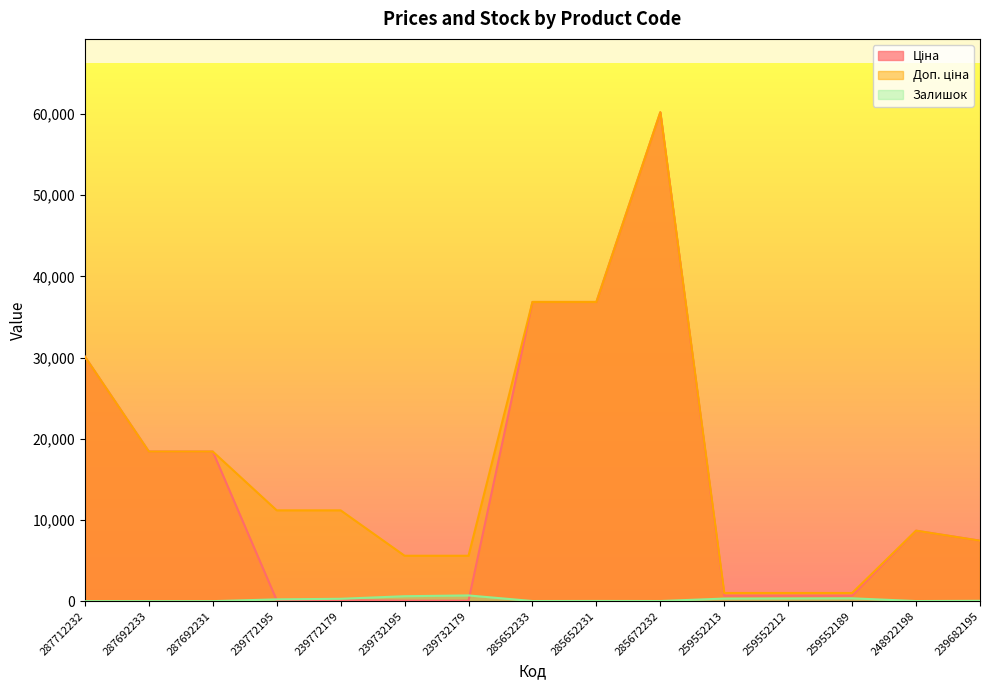

What position from the left is 239732195?

6